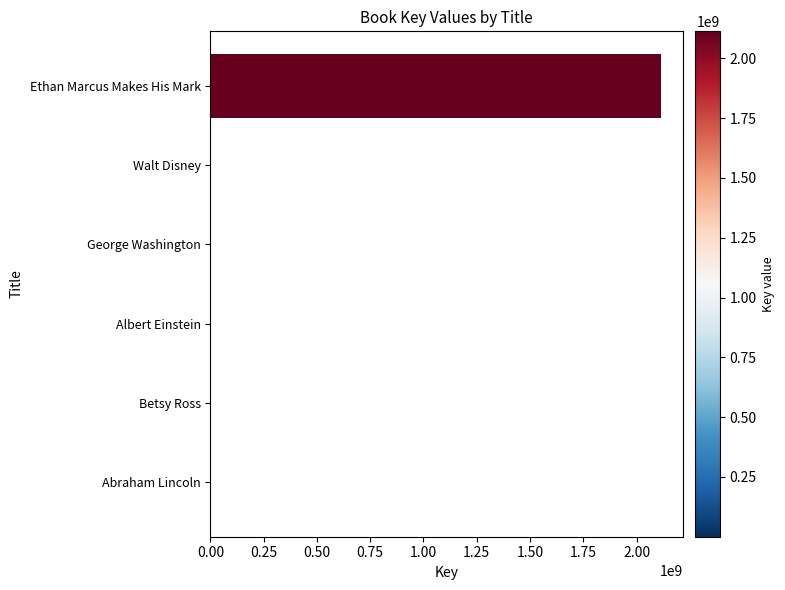

Which category has the highest value across all series?

Ethan Marcus Makes His Mark